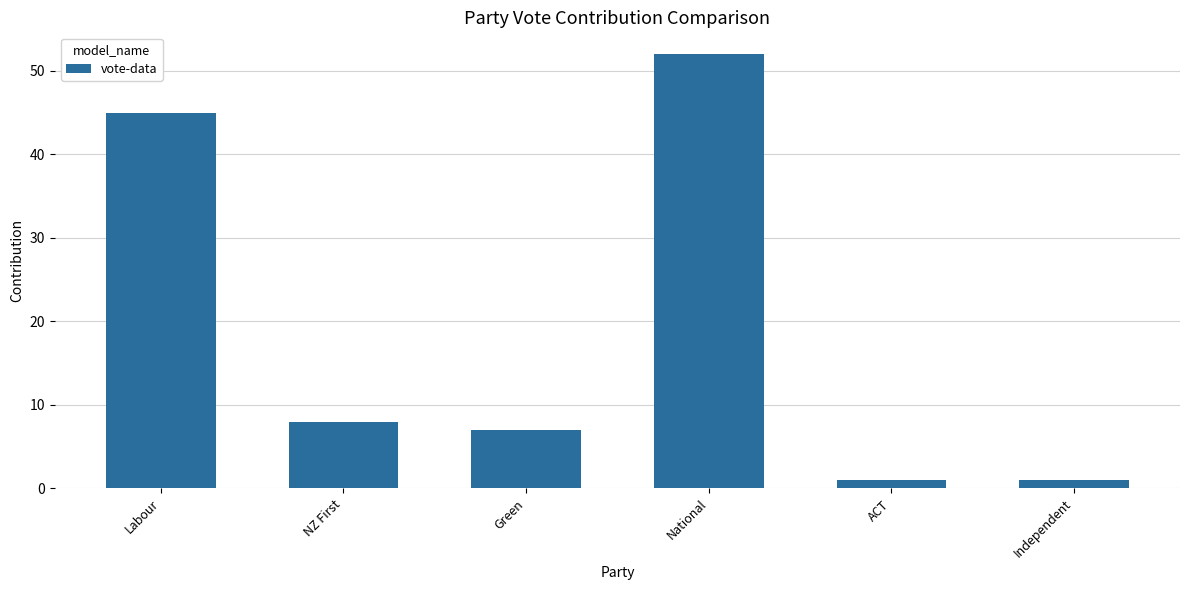

Reading left to right, what are all the values shown in this chart?

45	8	7	52	1	1